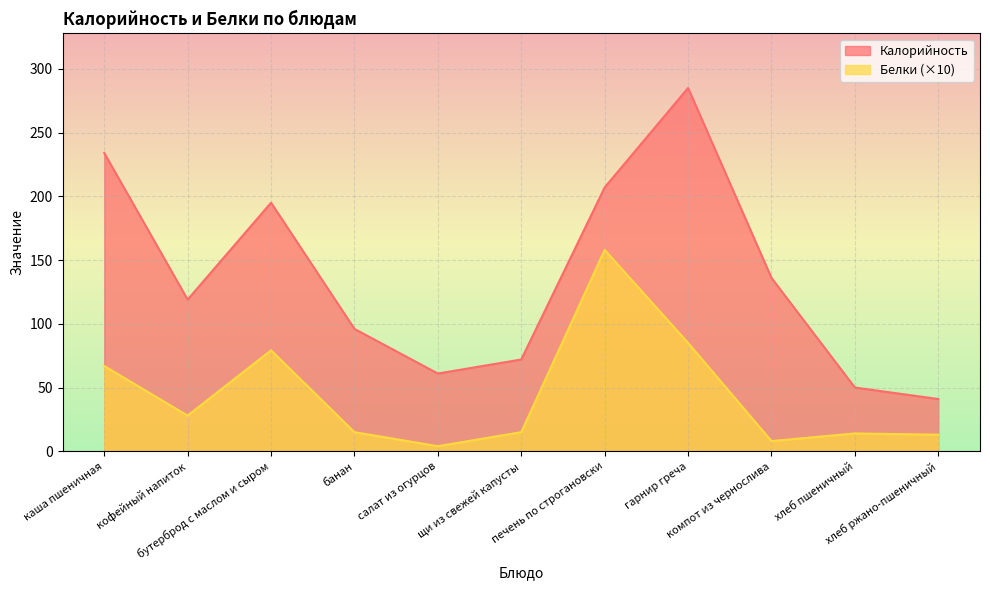

What is the label of the 1st point from the left?

каша пшеничная